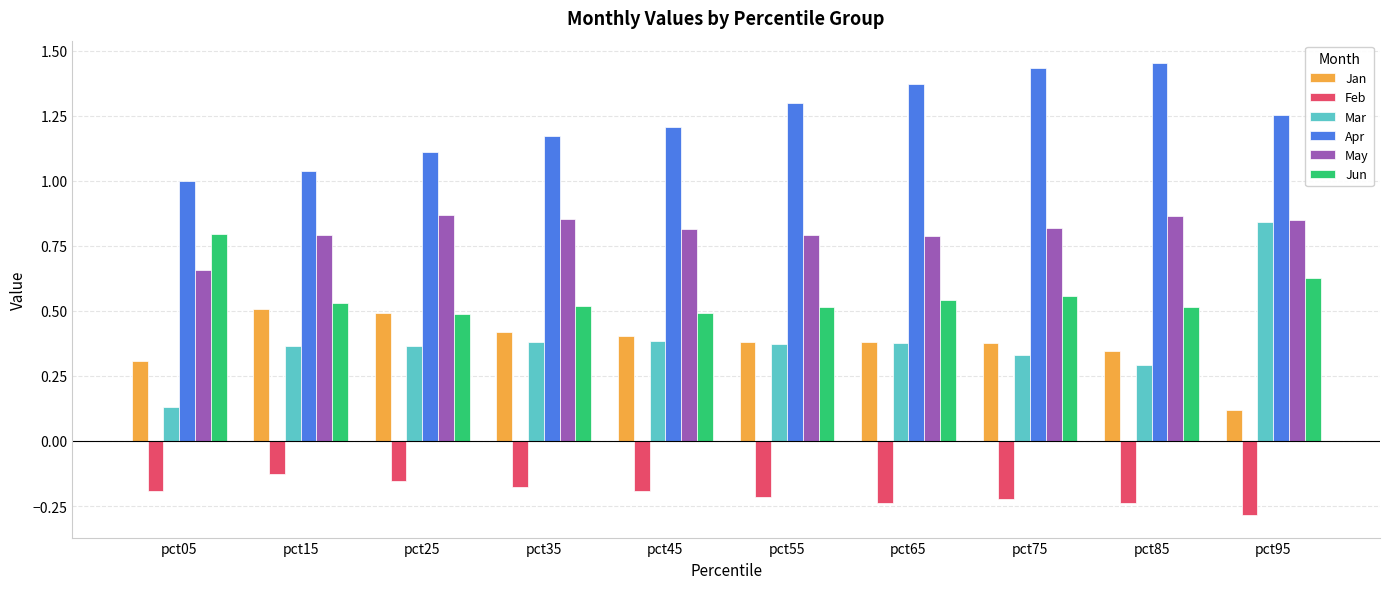

Which series has the largest total across all categories?

Apr